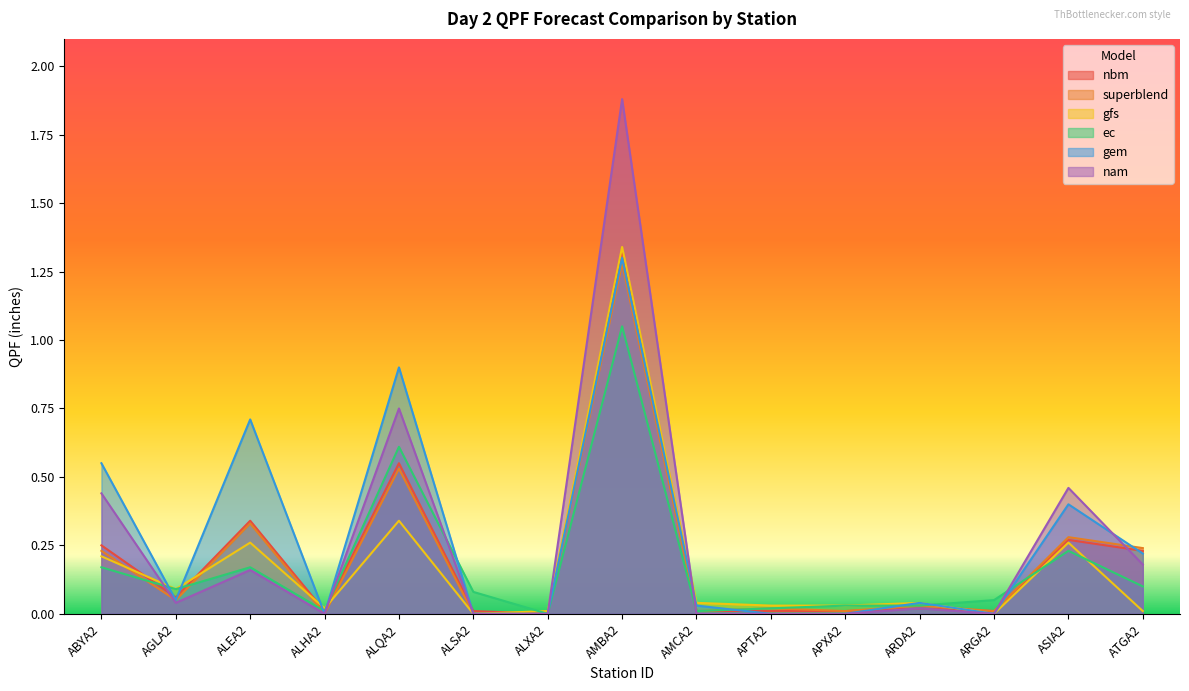

Does the chart display data point markers on the line(s)?

No